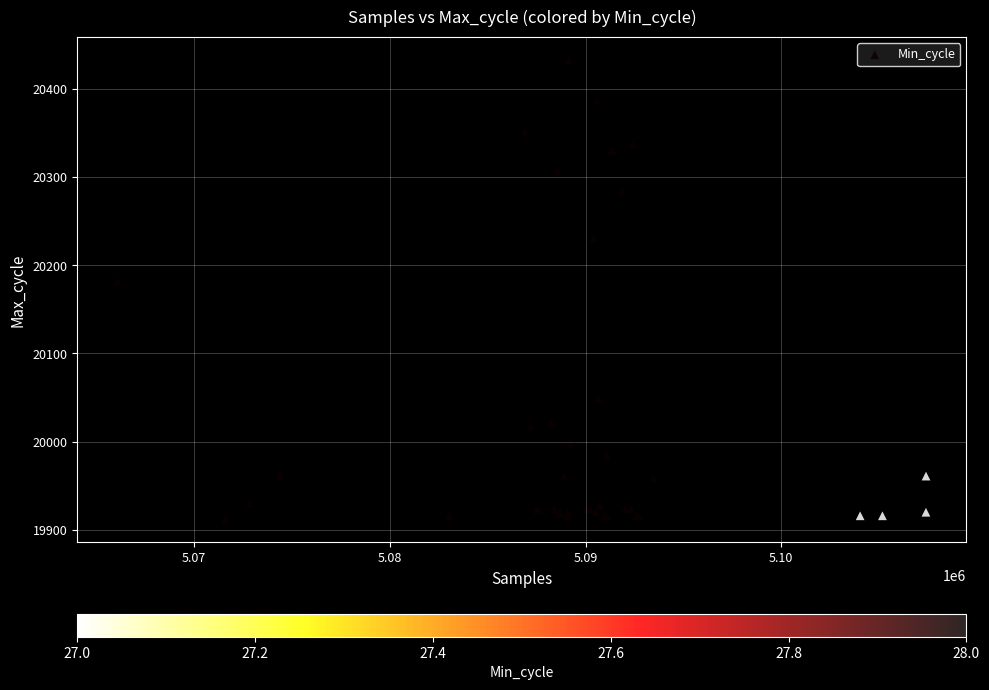

What Y value in the scatter plot is closest to 20172?

20182